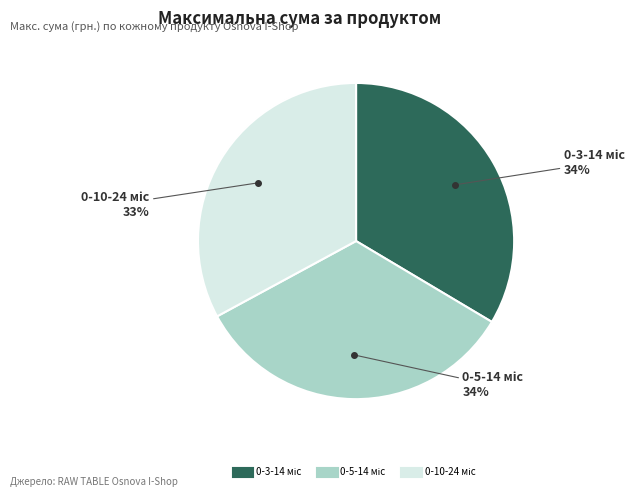

To the nearest percent, what is the average slice percentage?

33%